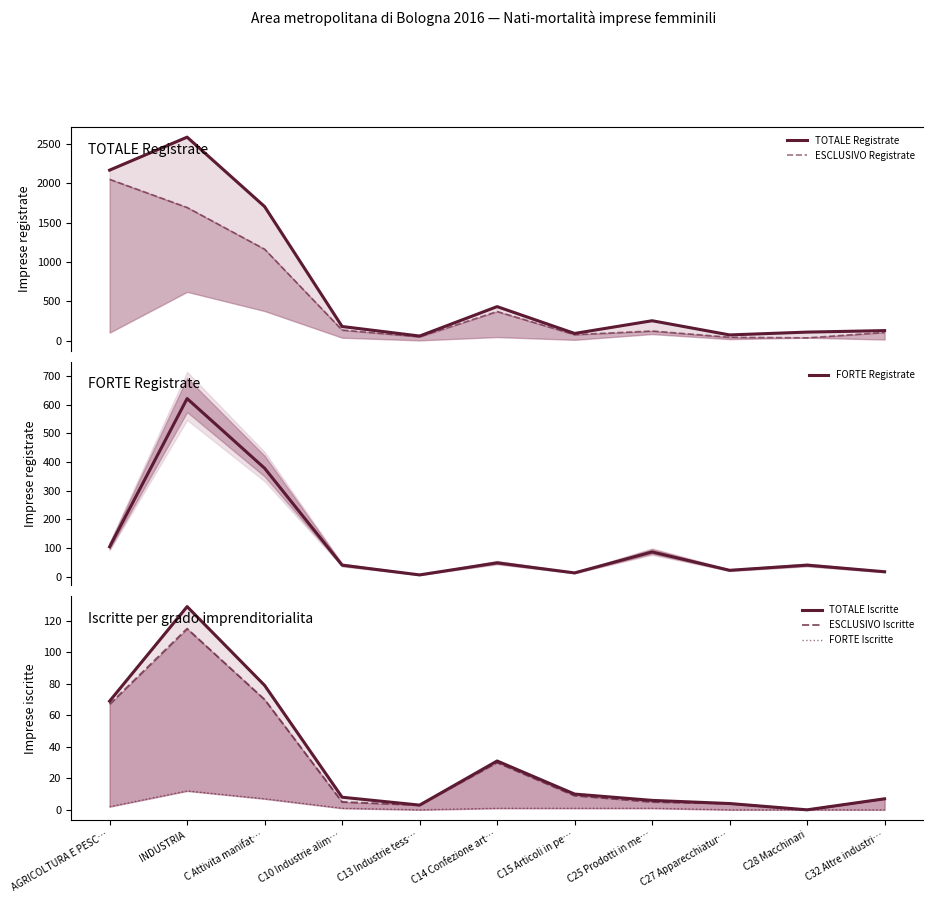

Reading right to left, transcribe all the data shown in this chart.

TOTALE Registrate: C32 Altre industri…=130	C28 Macchinari=111	C27 Apparecchiatur…=75	C25 Prodotti in me…=255	C15 Articoli in pe…=94	C14 Confezione art…=434	C13 Industrie tess…=61	C10 Industrie alim…=182	C Attivita manifat…=1702	INDUSTRIA=2582	AGRICOLTURA E PESC…=2164
ESCLUSIVO Registrate: C32 Altre industri…=107	C28 Macchinari=38	C27 Apparecchiatur…=46	C25 Prodotti in me…=125	C15 Articoli in pe…=79	C14 Confezione art…=372	C13 Industrie tess…=52	C10 Industrie alim…=137	C Attivita manifat…=1162	INDUSTRIA=1691	AGRICOLTURA E PESC…=2048
FORTE Registrate: C32 Altre industri…=17	C28 Macchinari=40	C27 Apparecchiatur…=22	C25 Prodotti in me…=86	C15 Articoli in pe…=13	C14 Confezione art…=48	C13 Industrie tess…=6	C10 Industrie alim…=40	C Attivita manifat…=378	INDUSTRIA=621	AGRICOLTURA E PESC…=104
TOTALE Iscritte: C32 Altre industri…=7	C28 Macchinari=0	C27 Apparecchiatur…=4	C25 Prodotti in me…=6	C15 Articoli in pe…=10	C14 Confezione art…=31	C13 Industrie tess…=3	C10 Industrie alim…=8	C Attivita manifat…=79	INDUSTRIA=129	AGRICOLTURA E PESC…=69
ESCLUSIVO Iscritte: C32 Altre industri…=7	C28 Macchinari=0	C27 Apparecchiatur…=4	C25 Prodotti in me…=5	C15 Articoli in pe…=9	C14 Confezione art…=30	C13 Industrie tess…=3	C10 Industrie alim…=5	C Attivita manifat…=70	INDUSTRIA=115	AGRICOLTURA E PESC…=67
FORTE Iscritte: C32 Altre industri…=0	C28 Macchinari=0	C27 Apparecchiatur…=0	C25 Prodotti in me…=1	C15 Articoli in pe…=1	C14 Confezione art…=1	C13 Industrie tess…=0	C10 Industrie alim…=1	C Attivita manifat…=7	INDUSTRIA=12	AGRICOLTURA E PESC…=2